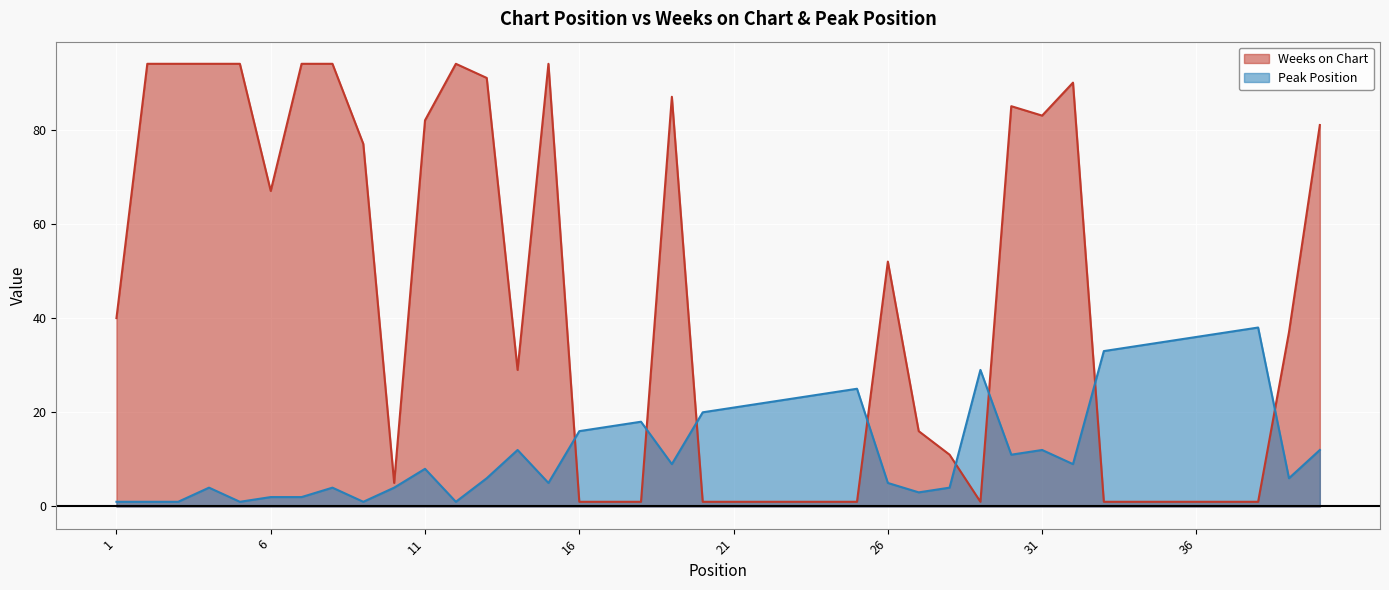

How many lines are shown in the chart?

2